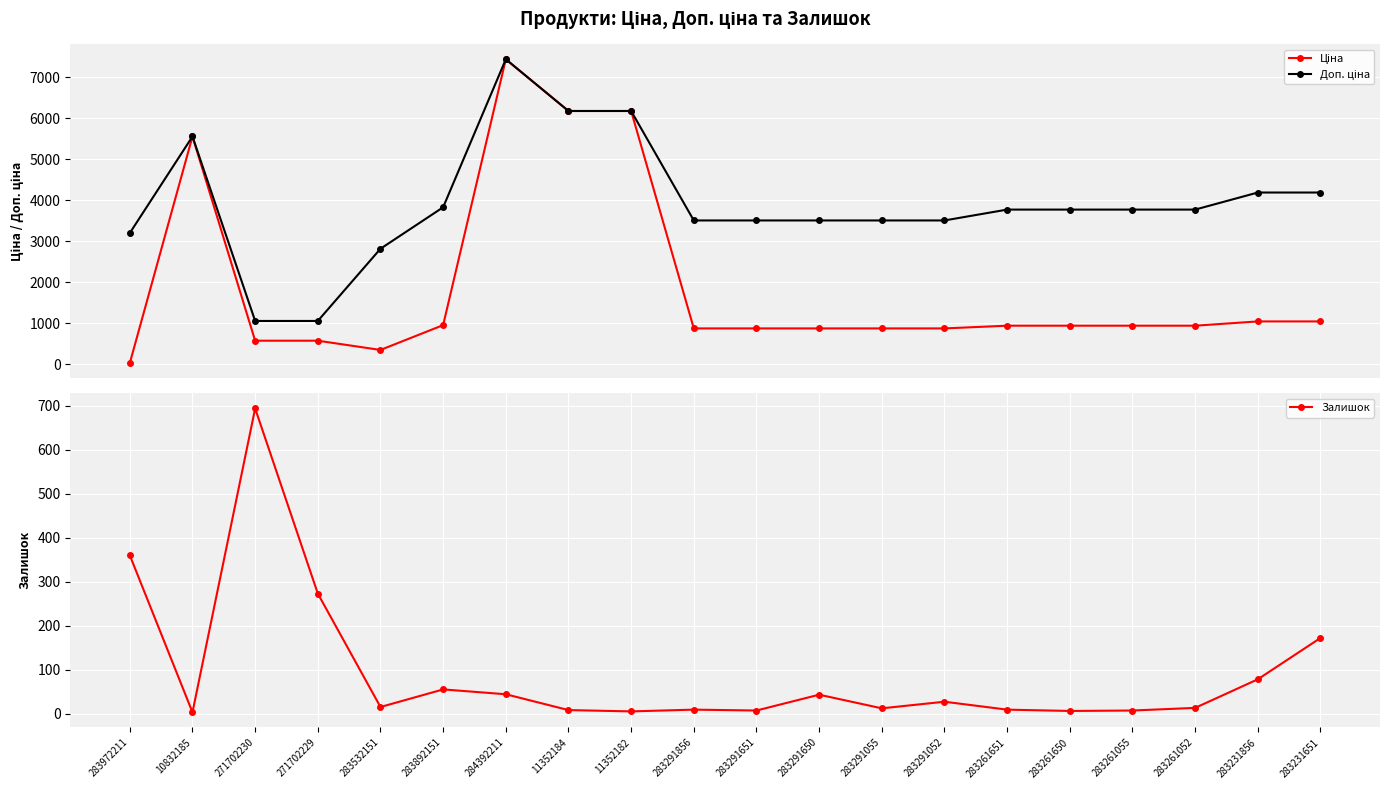

What are all the series names shown in the legend?

Ціна, Доп. ціна, Залишок